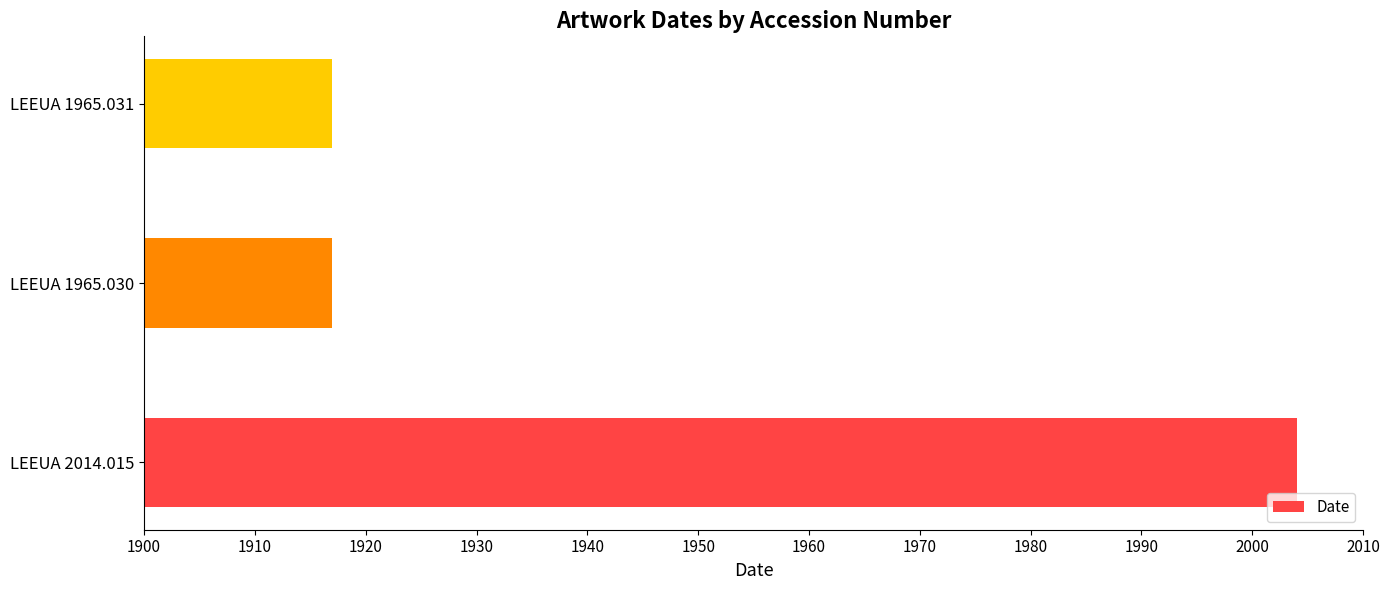

Does the chart contain stacked bars?

No